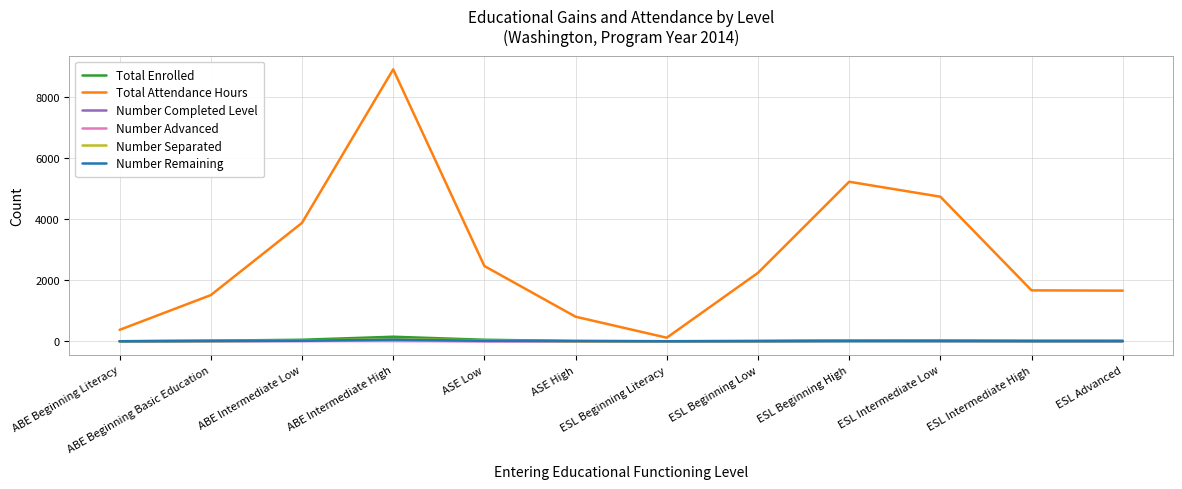

Which series changed the most between ASE High and ESL Intermediate High?

Total Attendance Hours